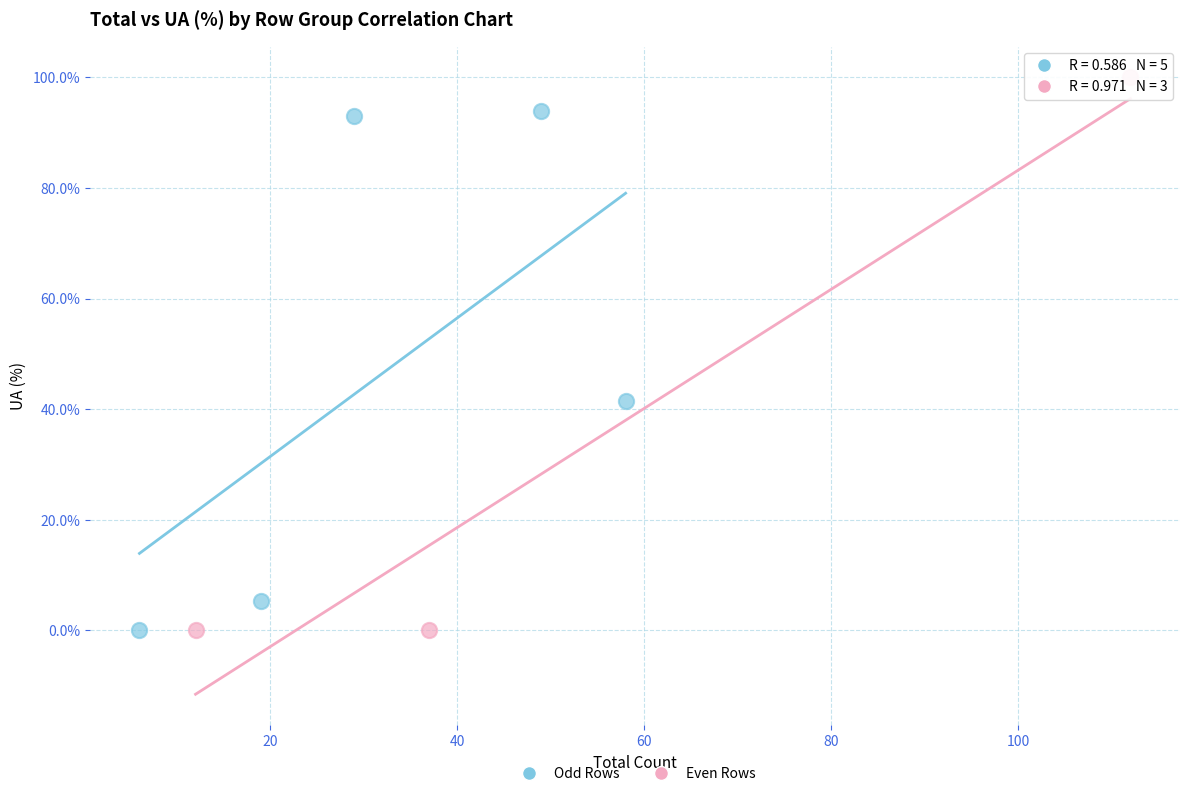

Which series contains the highest Y value?

Even Rows